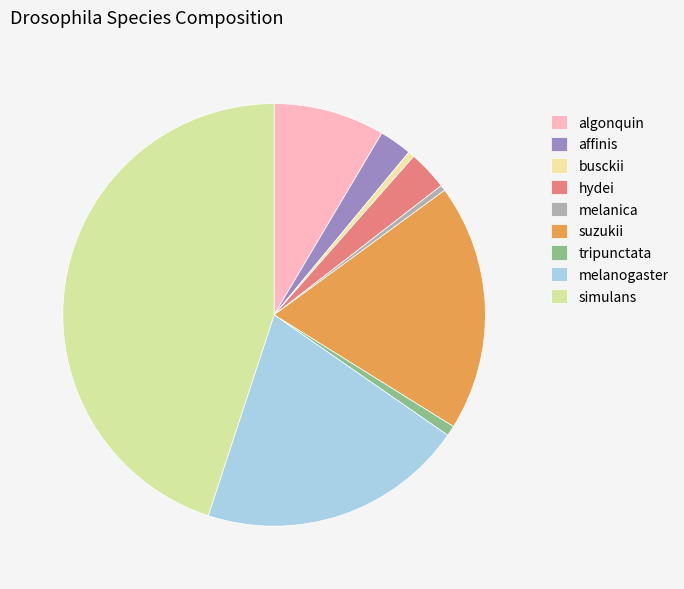

How many slices are in this pie chart?

9